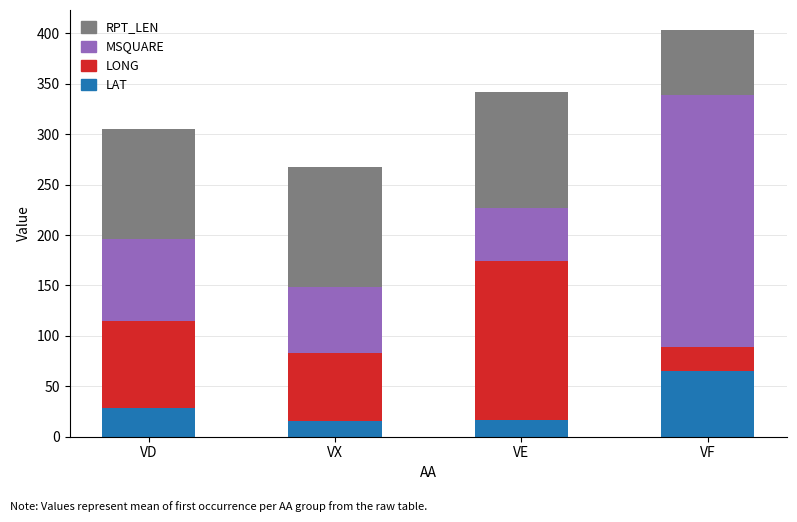

What is the total value across all series at VD?

304.8